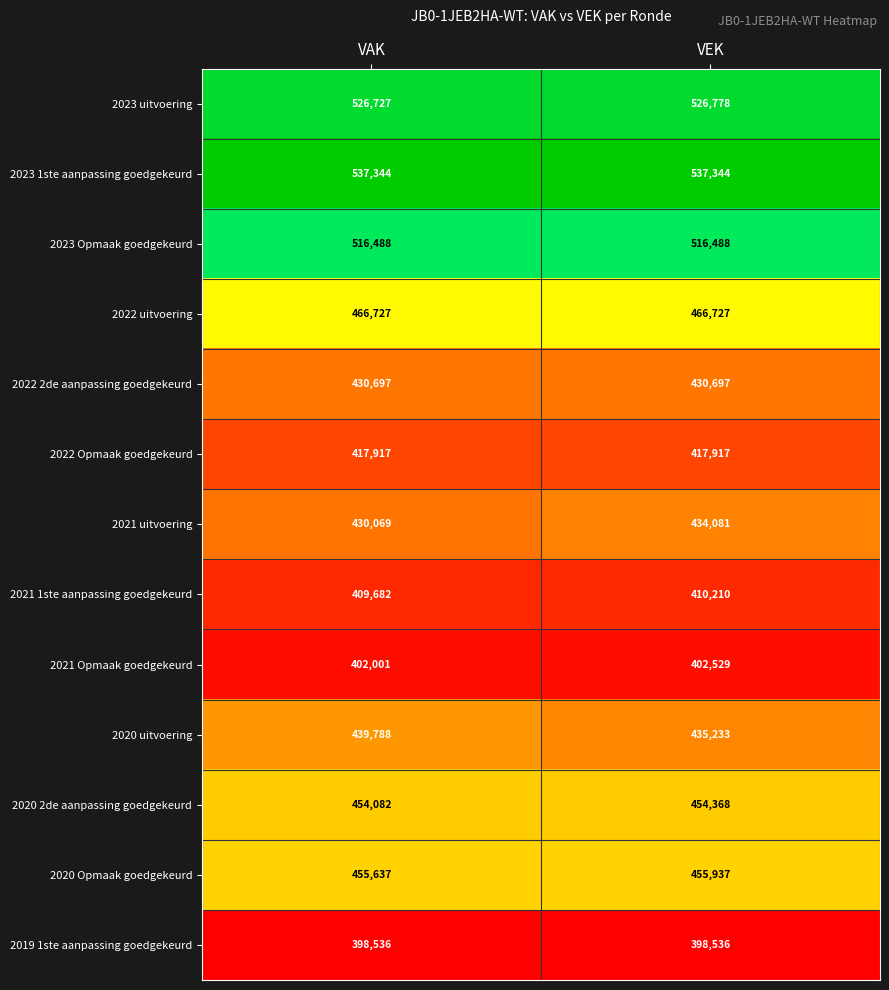

At which category is the sum across all series the highest?

VEK